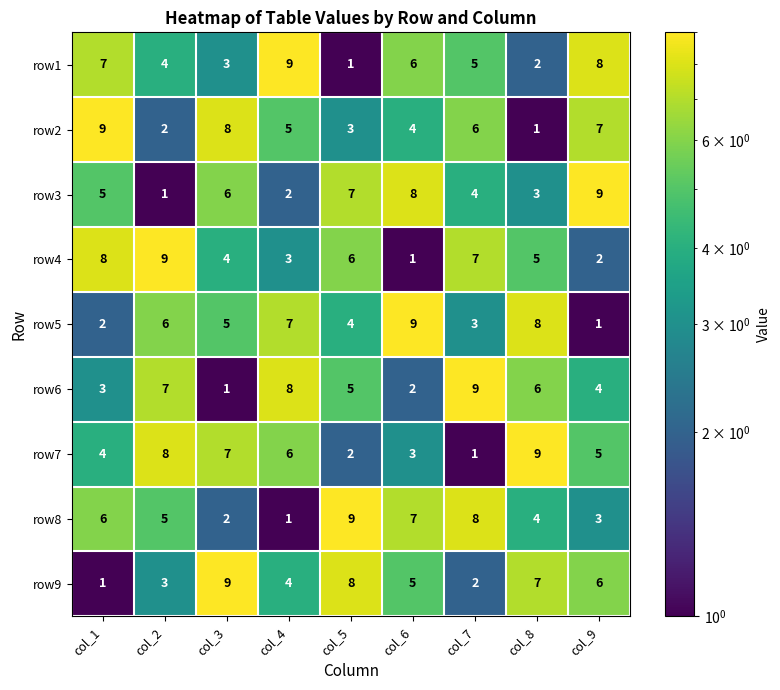

What is the sum of the row6 values at col_9 and col_4?

12